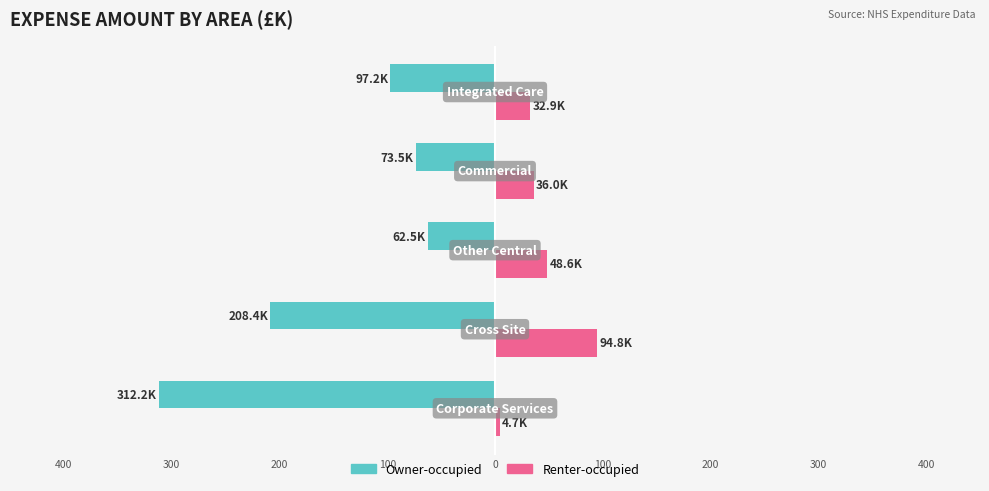

What are all the series names shown in the legend?

Owner-occupied, Renter-occupied